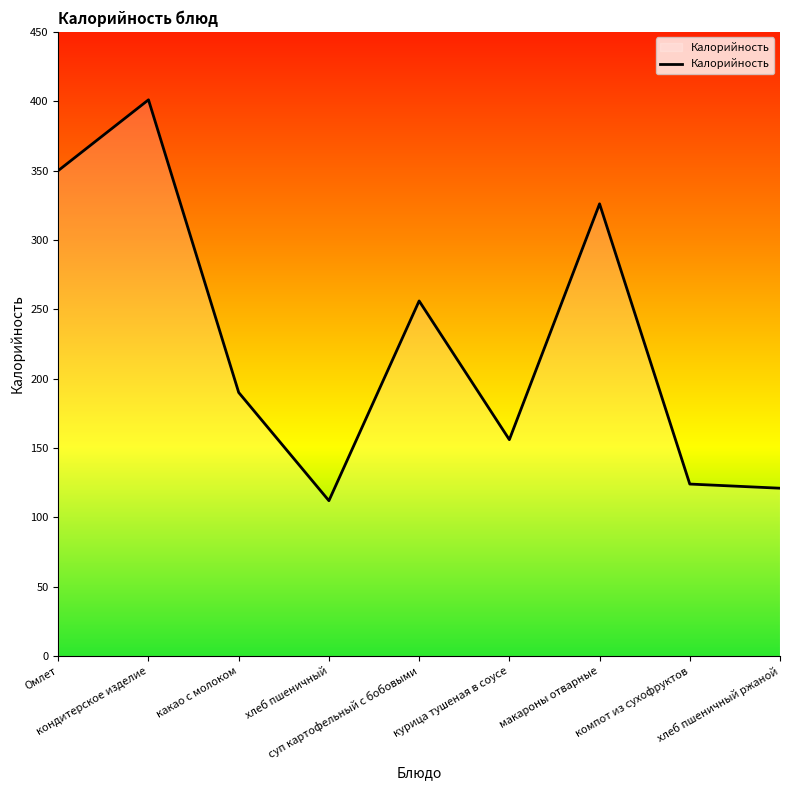

What is the maximum value shown in the chart?

401